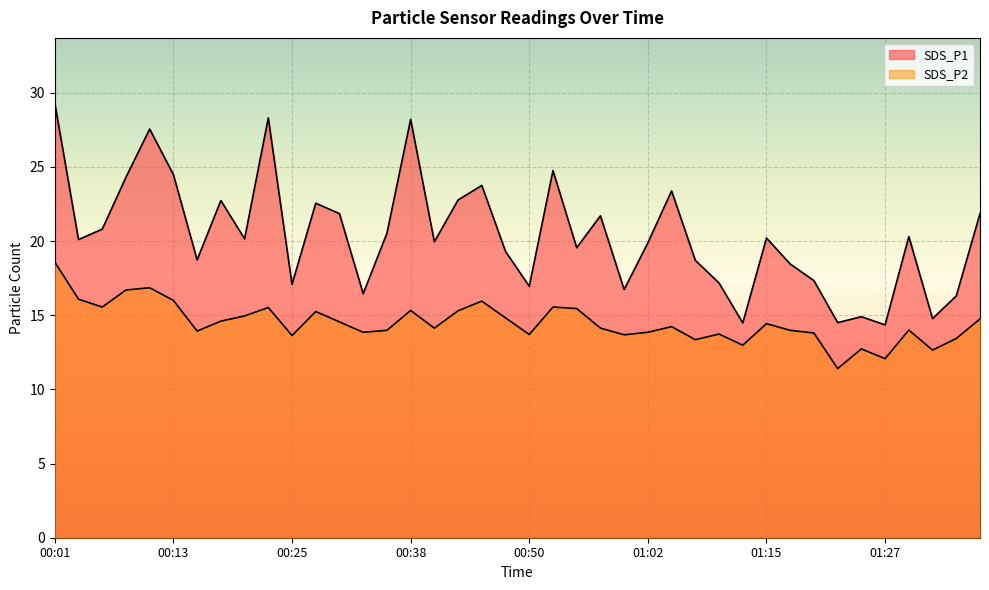

Which series changed the most between 00:43 and 01:05?

SDS_P2